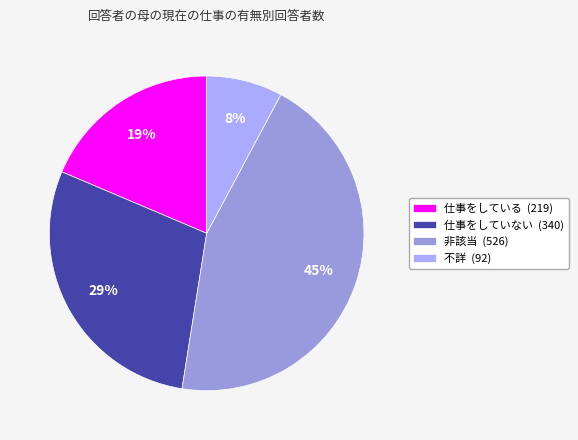

Between 仕事をしていない (340) and 非該当 (526), which is larger?

非該当 (526)